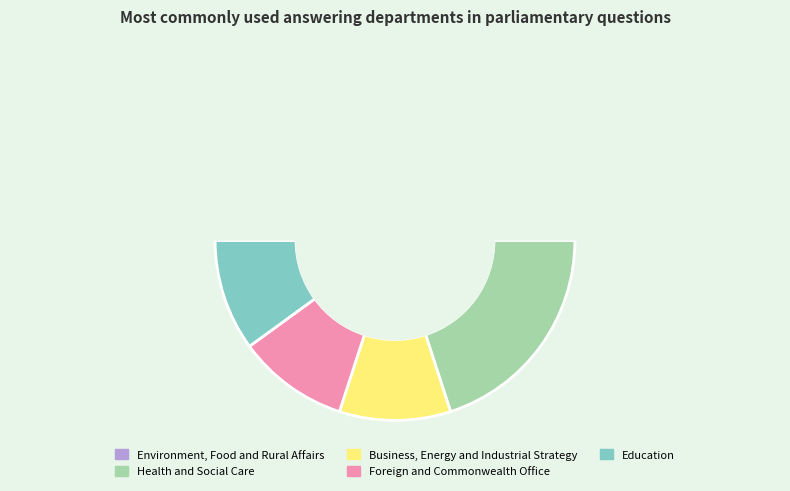

Does any single category account for the majority?

No